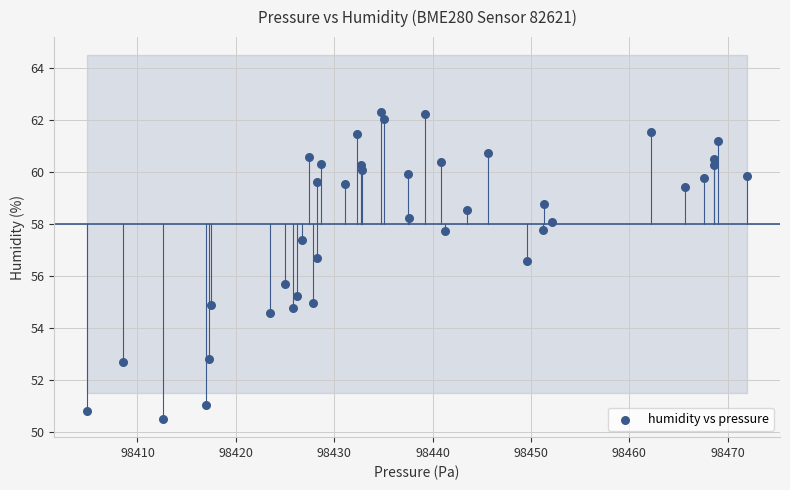

What Y value in the scatter plot is closest to 56?

55.7